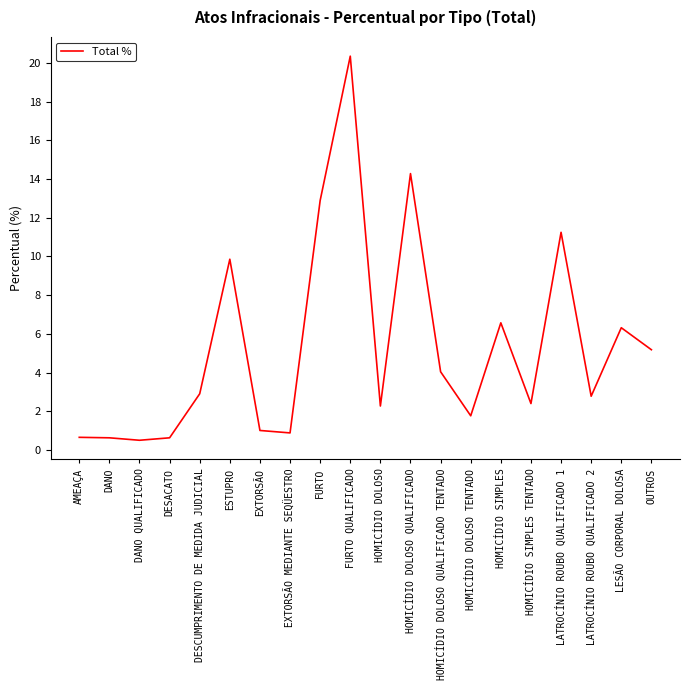

True or false: the data has more than 1 interior local peaks.

True